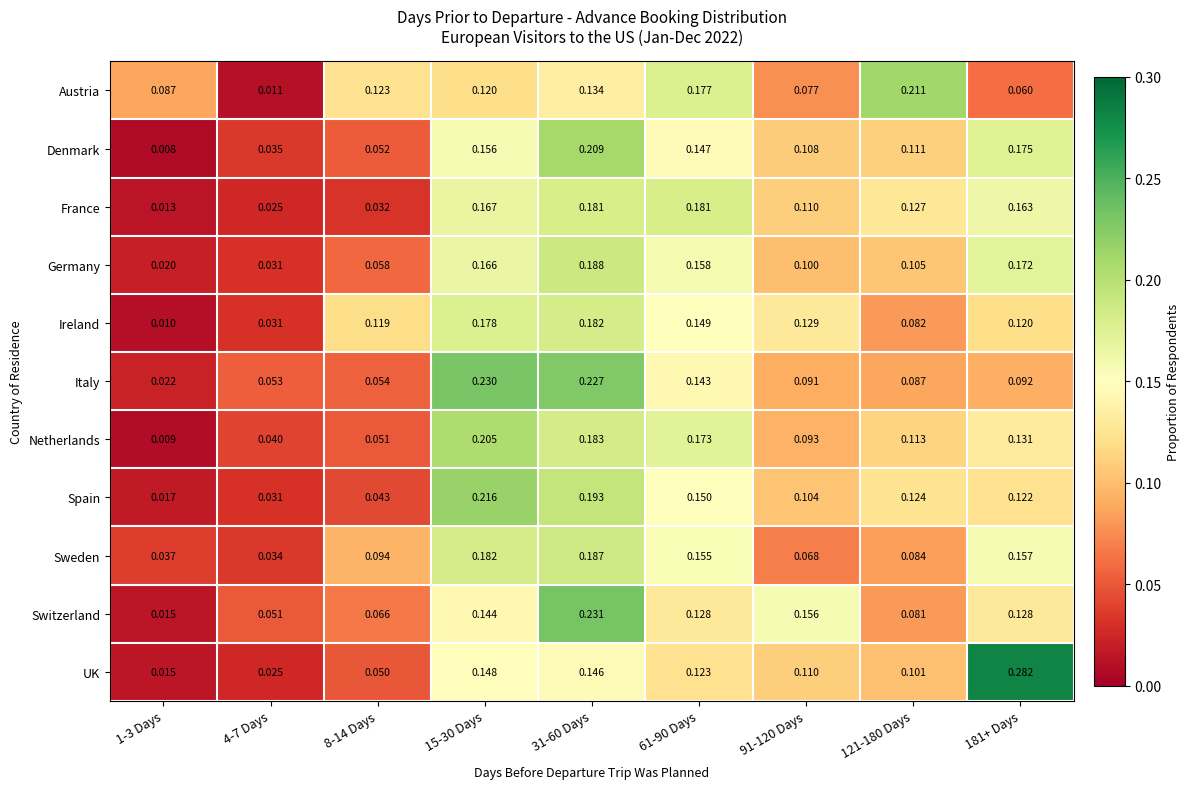

At which category does the chart reach its peak across all series?

181+ Days